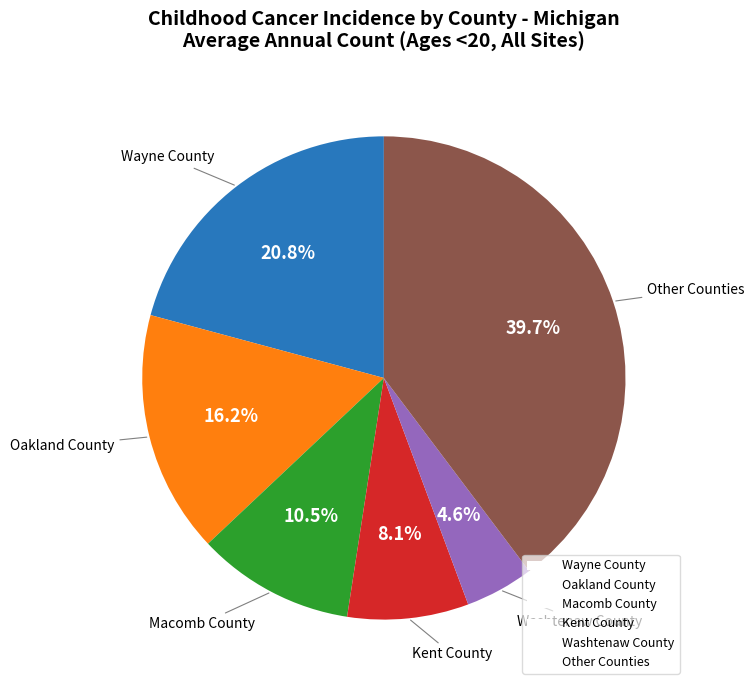

What is the total percentage of Macomb County and Kent County?

18.6%